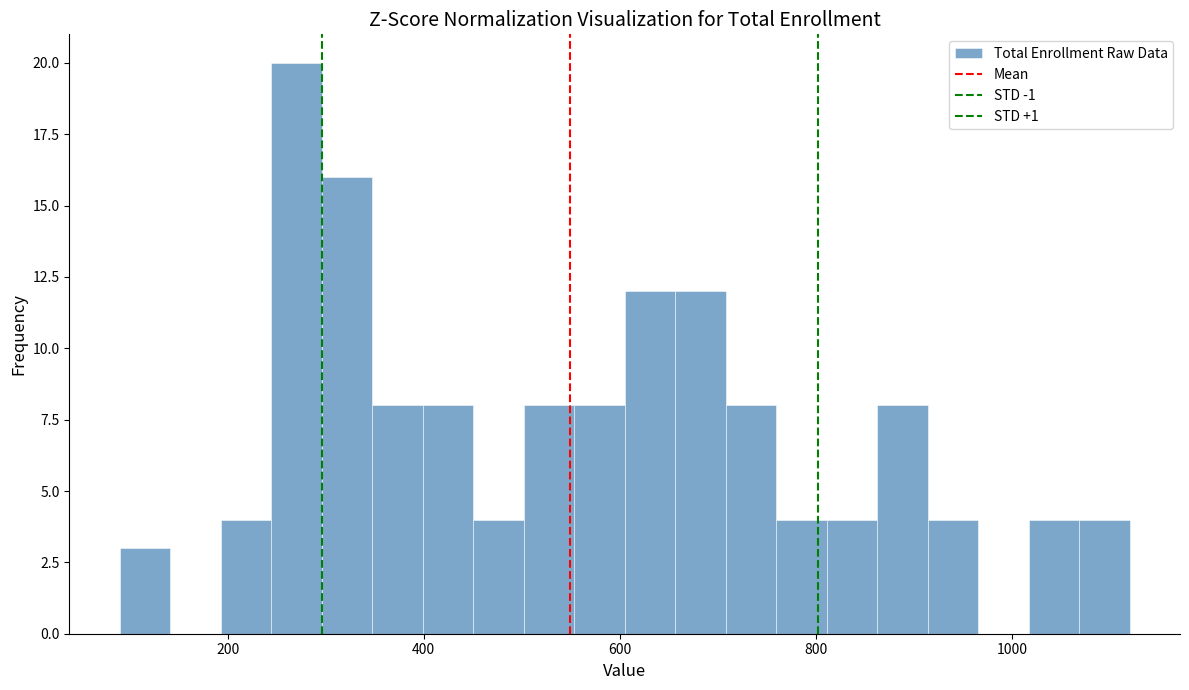

Around what value on the x-axis is the tallest bar? Give the approximate position of its centre, as read against the axis.

280